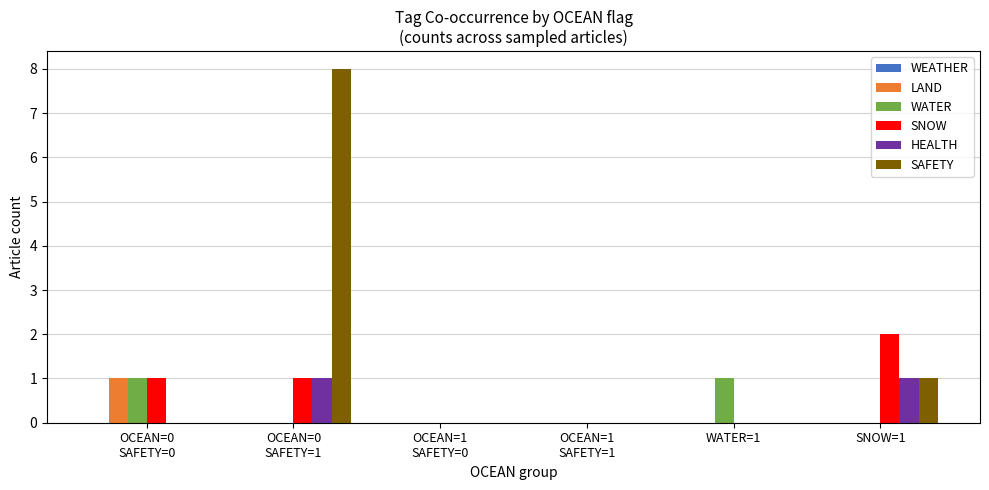

How many data points does each series have?

6